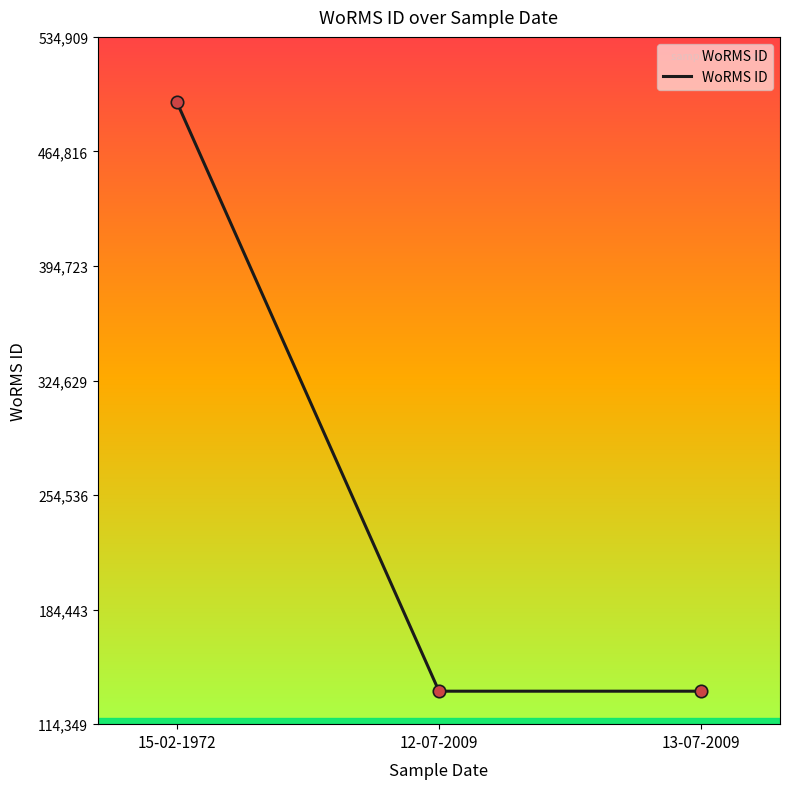

What is the change in value from 15-02-1972 to 12-07-2009?

-360758